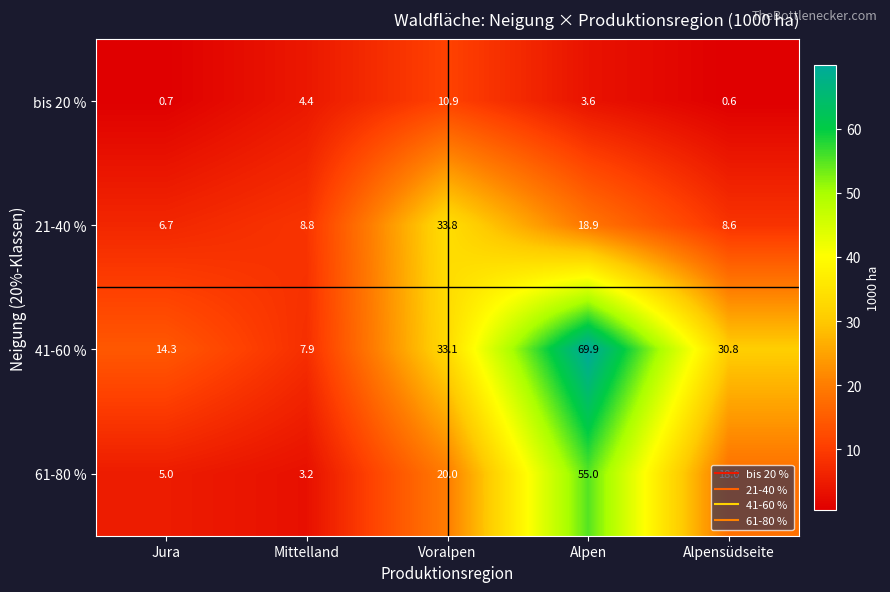

What is the spread (max minus min) of values at Alpen?

66.3